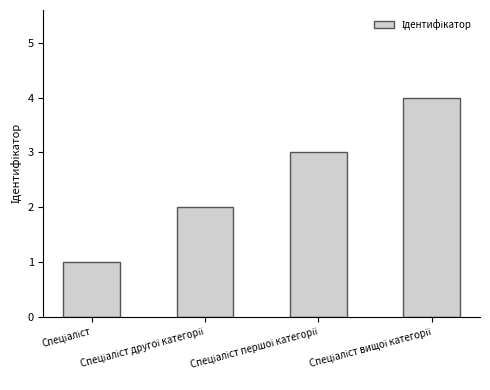

What is the maximum value shown in the chart?

4